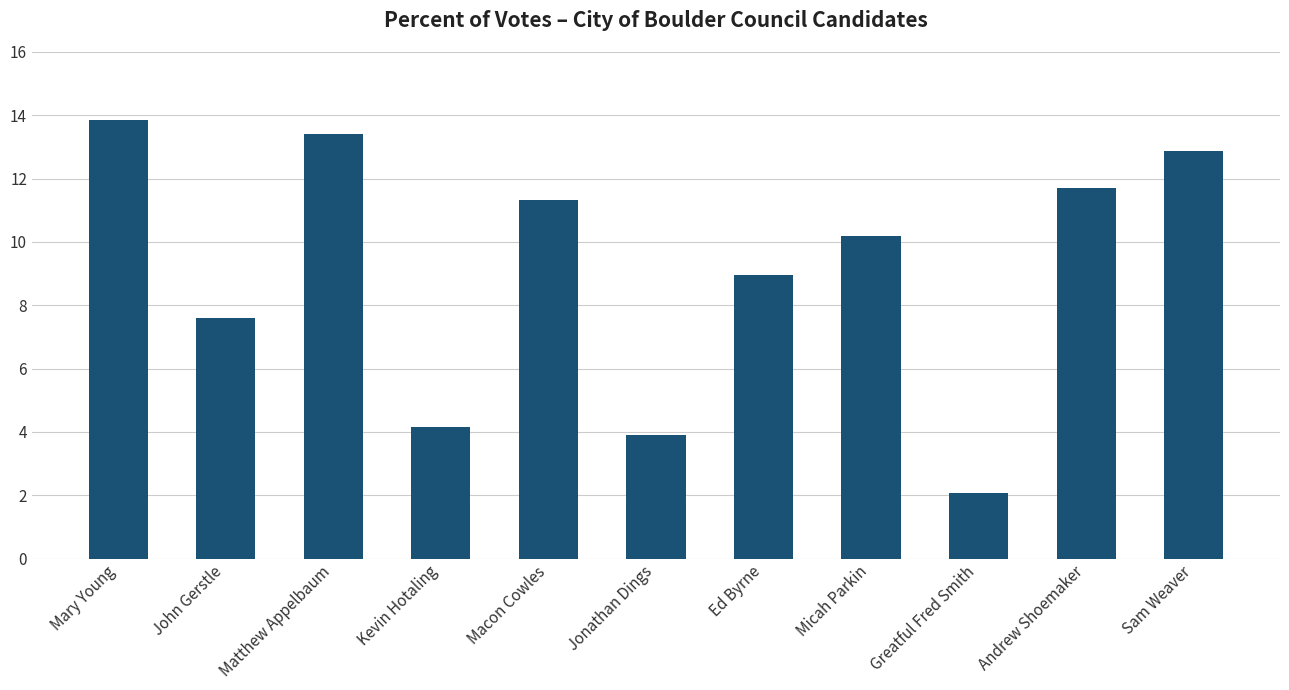

What is the change in value from Ed Byrne to Greatful Fred Smith?

-6.9